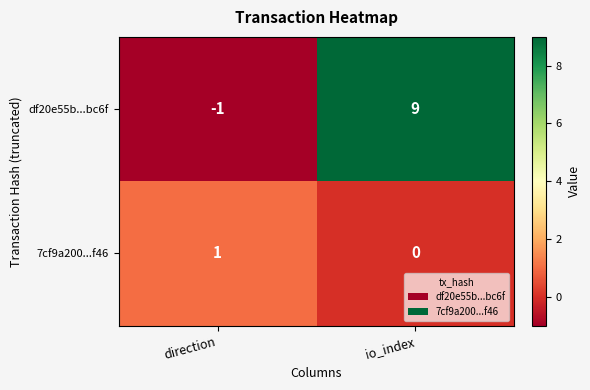

What is the spread (max minus min) of values at direction?

2